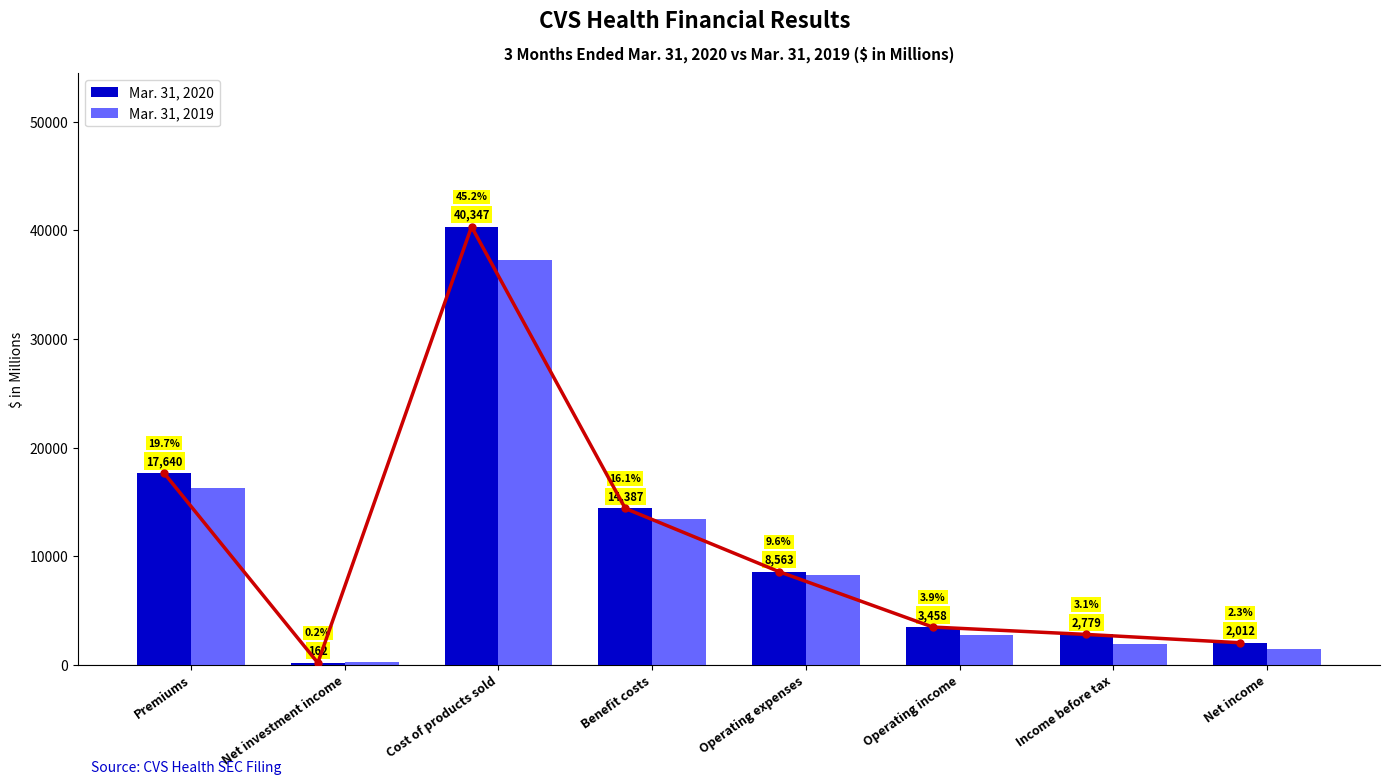

Is the value of Mar. 31, 2020 at Benefit costs greater than the value of Mar. 31, 2019 at Benefit costs?

Yes